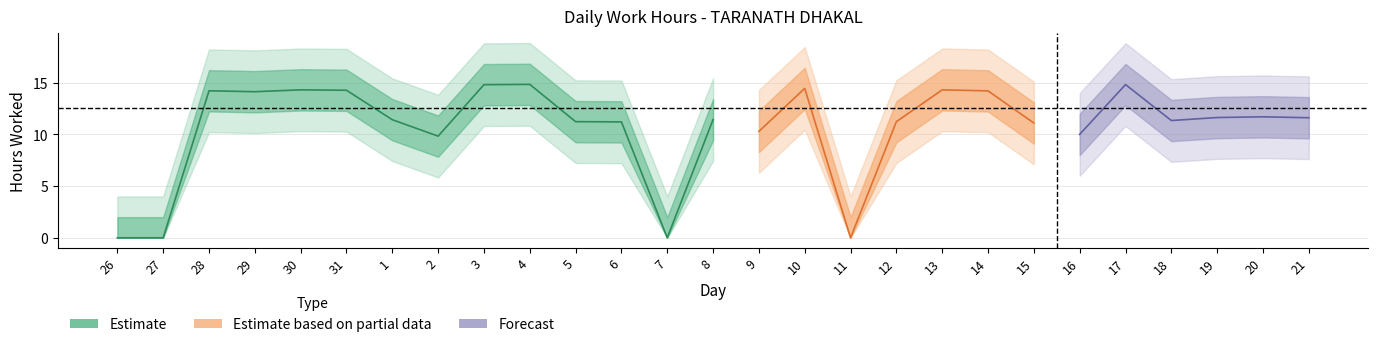

How many categories are shown in the chart?

27